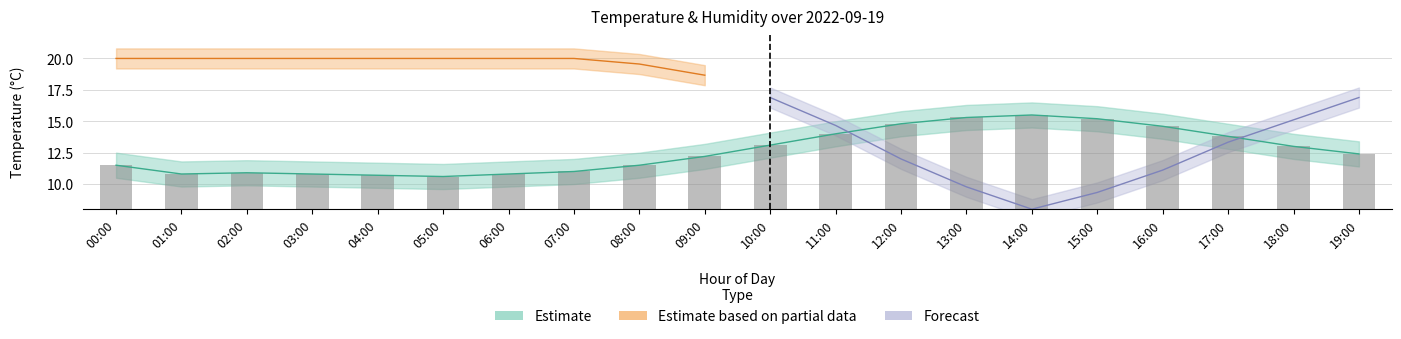

What is the label of the 13th bar from the right?

07:00